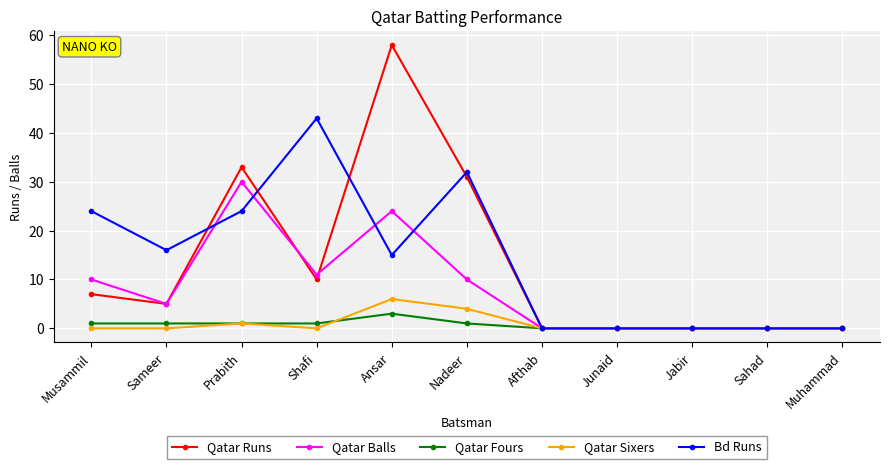

The Bd Runs series shows 0 at Sahad. True or false?

True